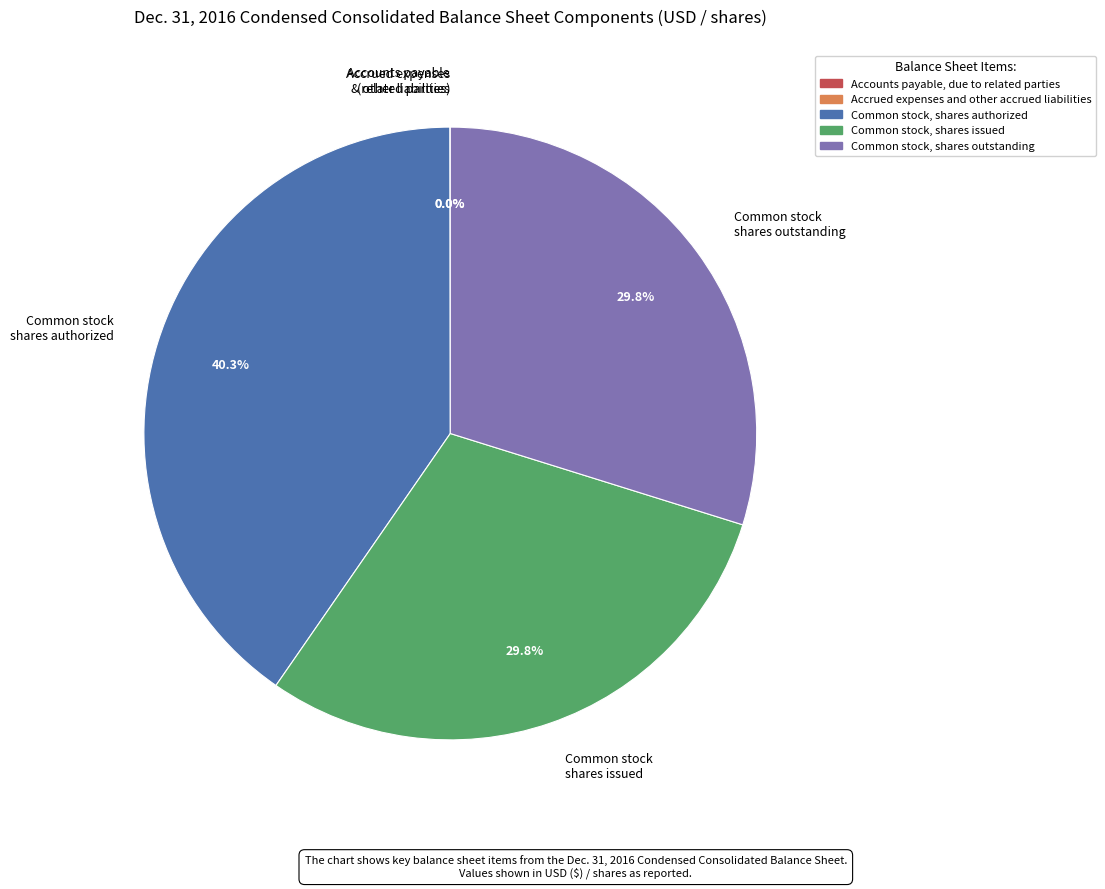

Which slice is the largest?

Common stock shares authorized